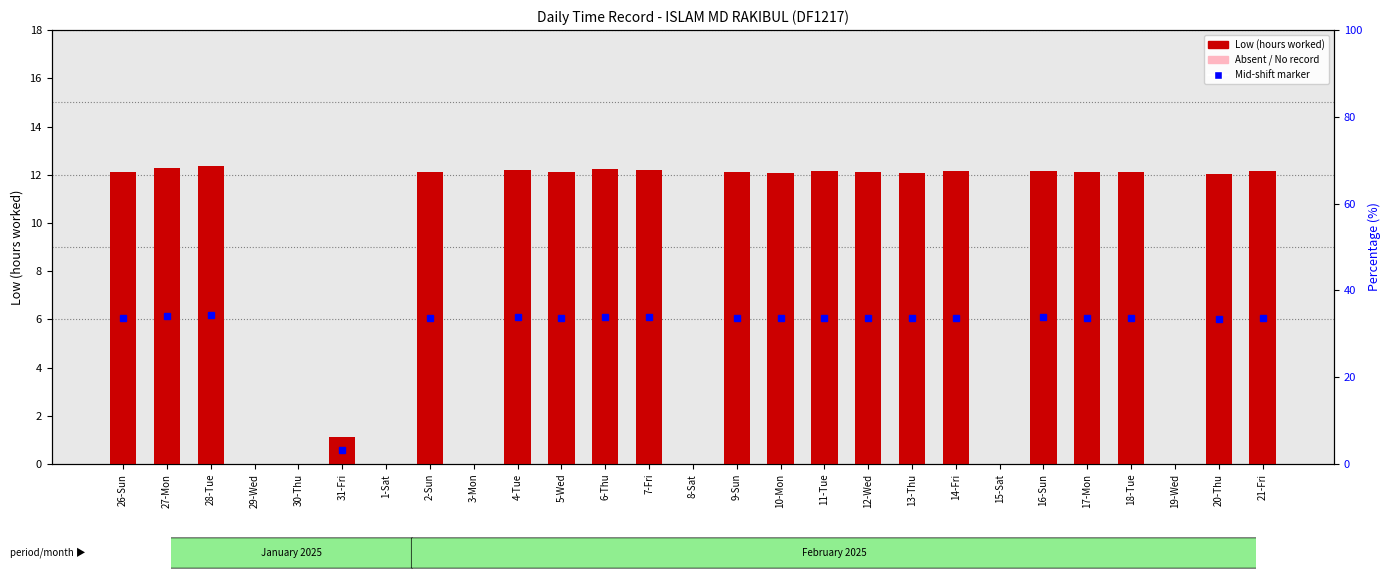

Is it true that the value at 12-Wed is 6.9?

False